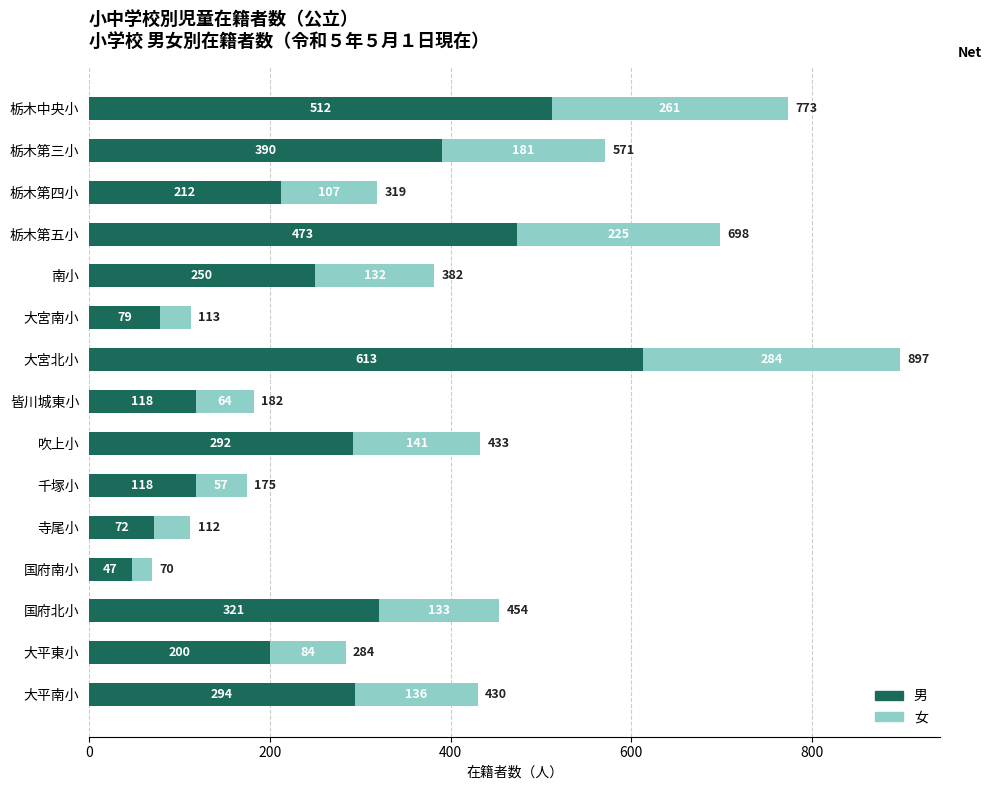

What is the total value across all series at 大平南小?

430